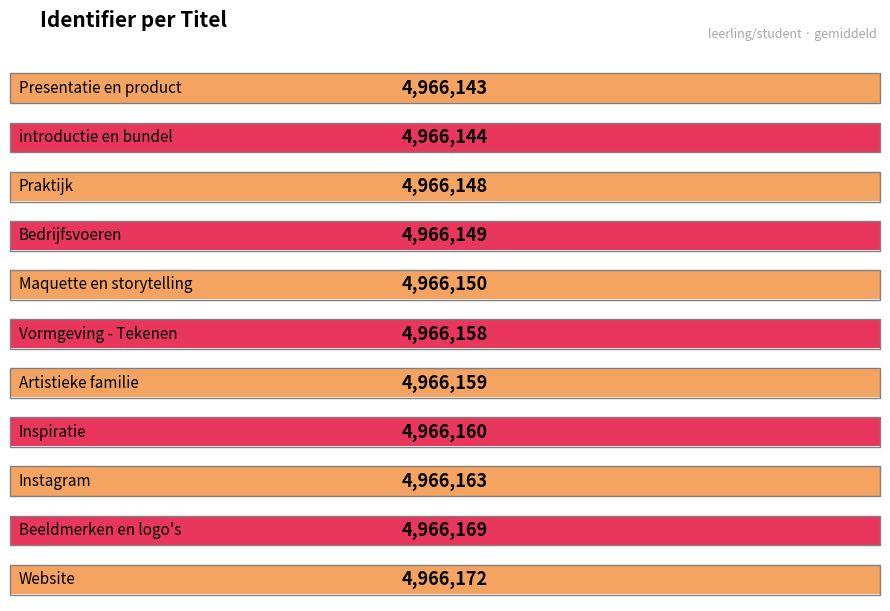

What is the approximate value at Vormgeving - Tekenen, to the nearest 5?

4966160